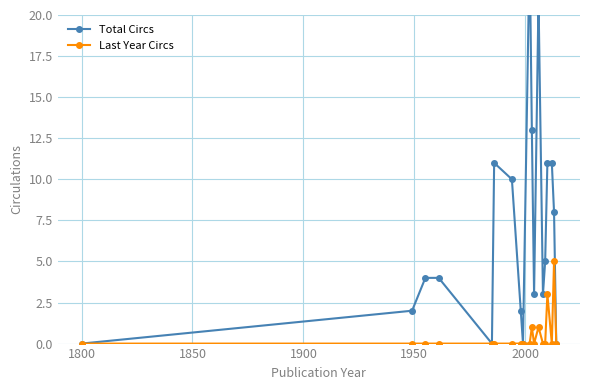

What is the highest value of the Last Year Circs series?

5